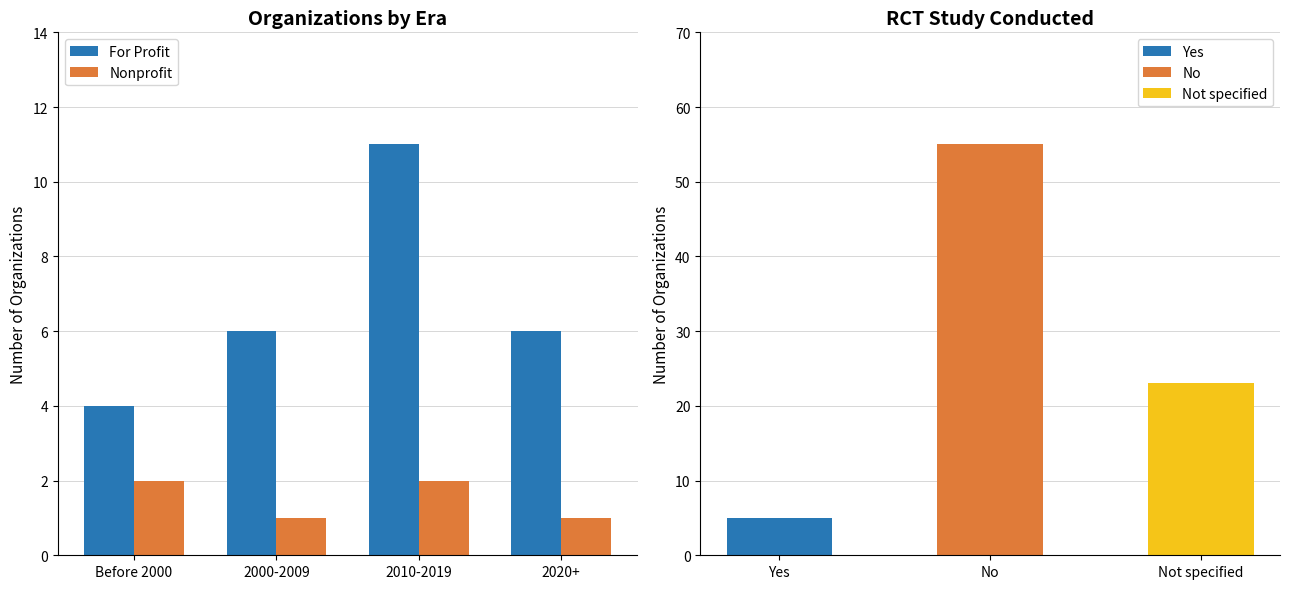

Between 2010-2019 and 2000-2009, which is larger?

2010-2019